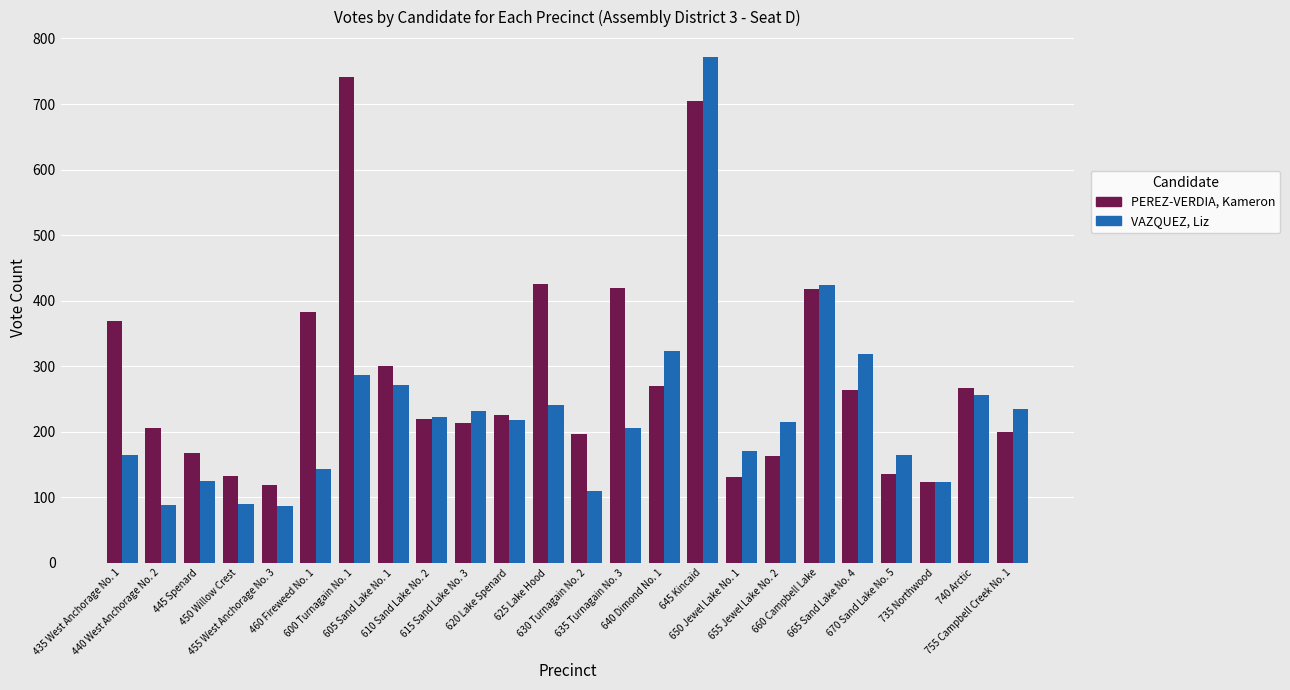

How many groups of bars are there?

24